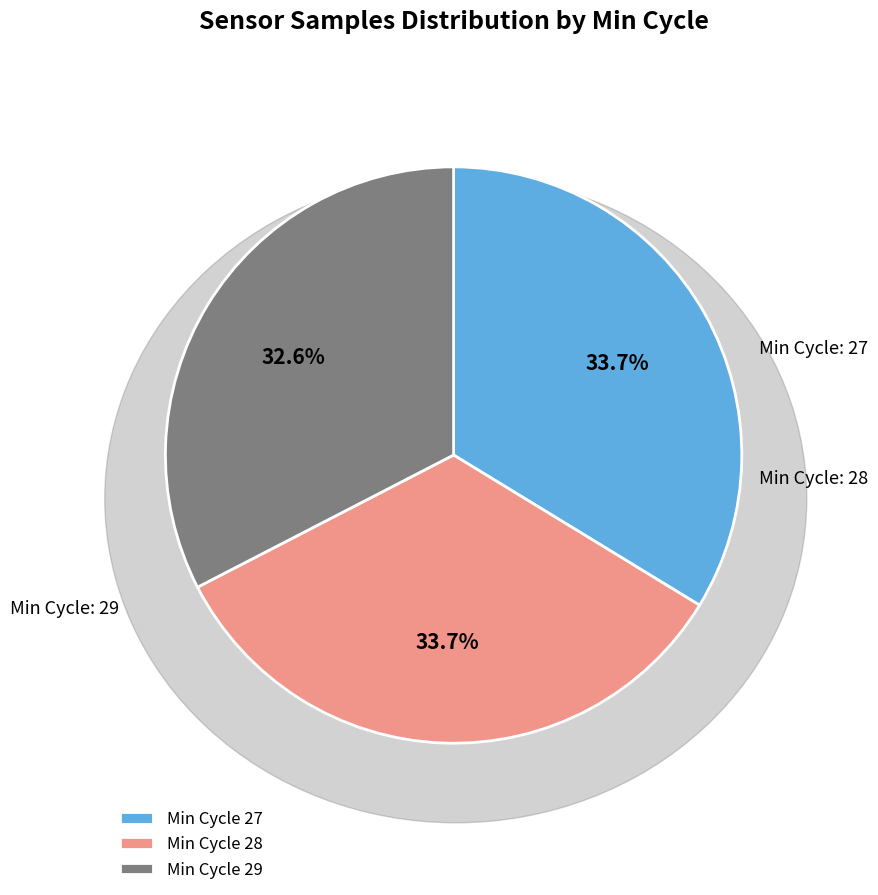

Which has a higher value, Min Cycle 29 or Min Cycle 28?

Min Cycle 28